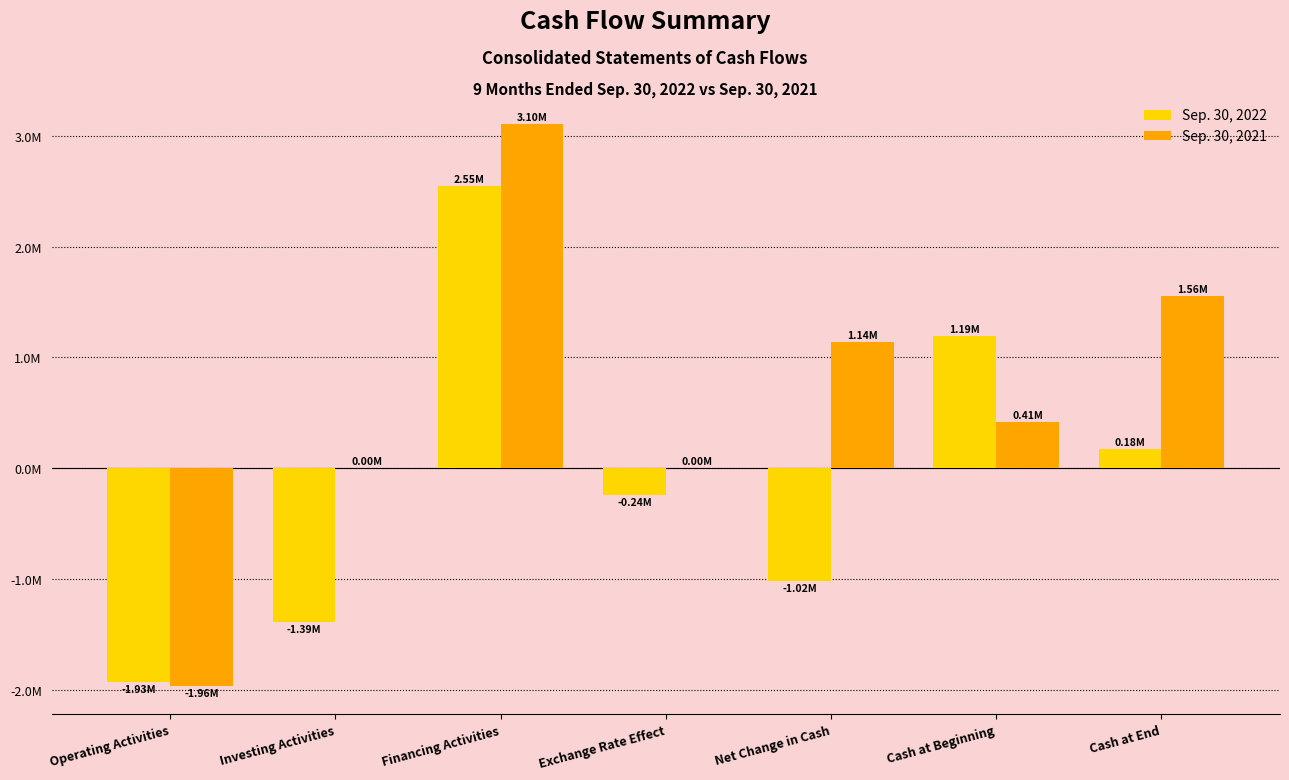

Where is Sep. 30, 2021 nearest to the value 570136?

Cash at Beginning